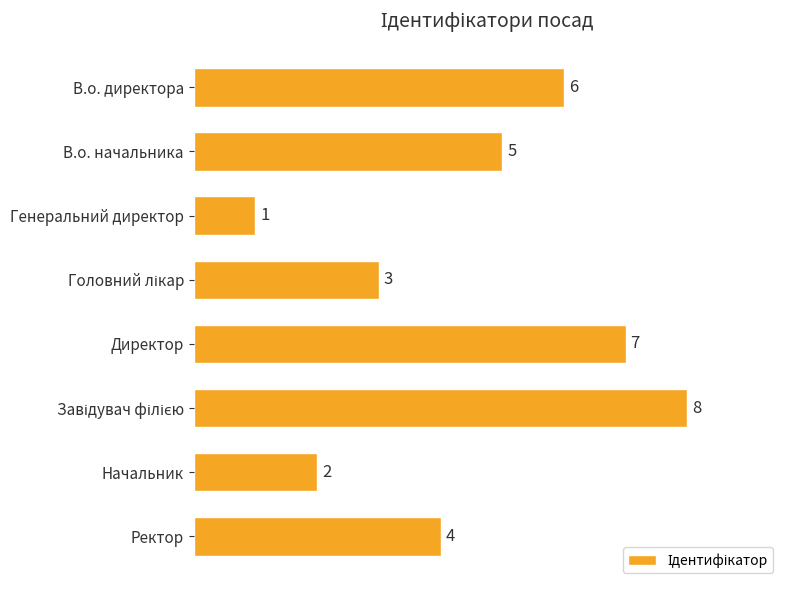

Reading top to bottom, extract all data points from this chart.

6	5	1	3	7	8	2	4